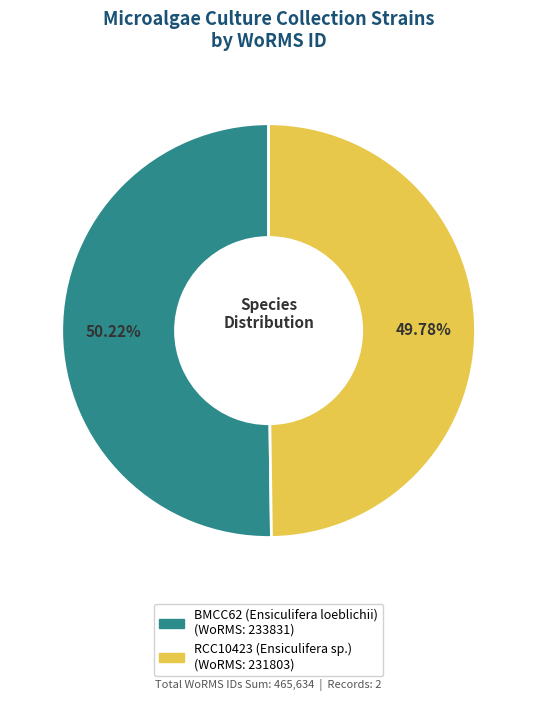

Does any single category account for the majority?

Yes